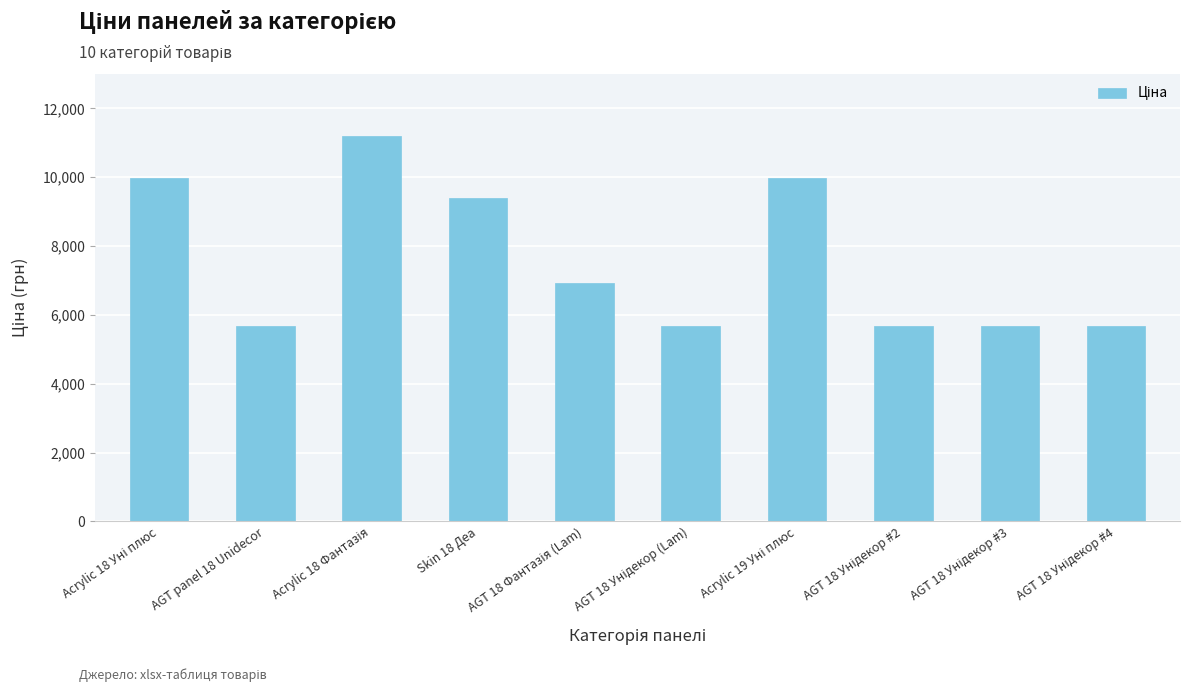

What is the value of the 5th bar from the left?

6925.7